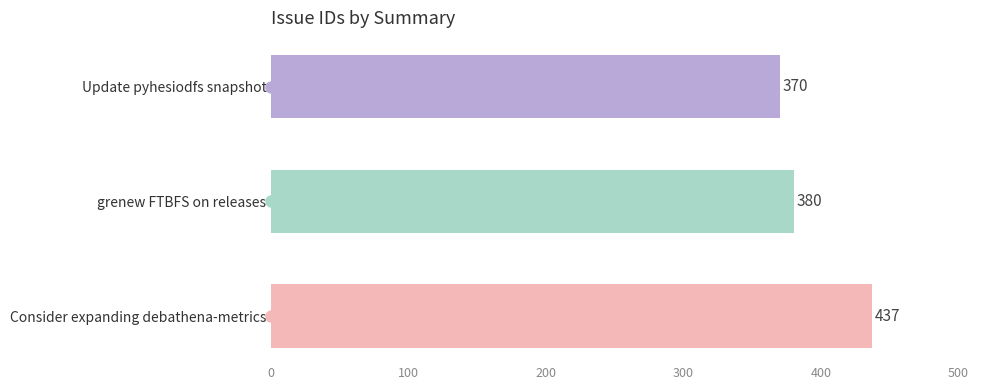

What is the difference between the maximum and minimum values?

67